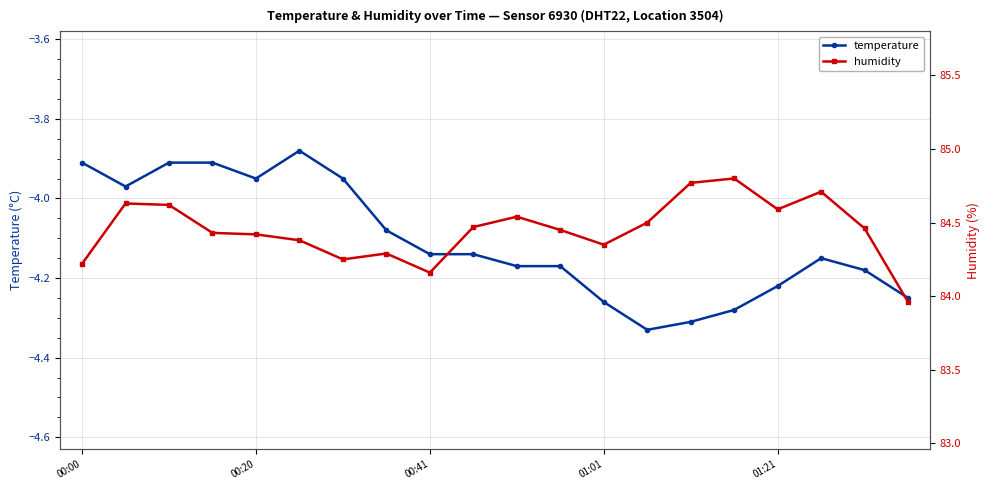

True or false: temperature has more than 0 points higher than both neighbors.

True